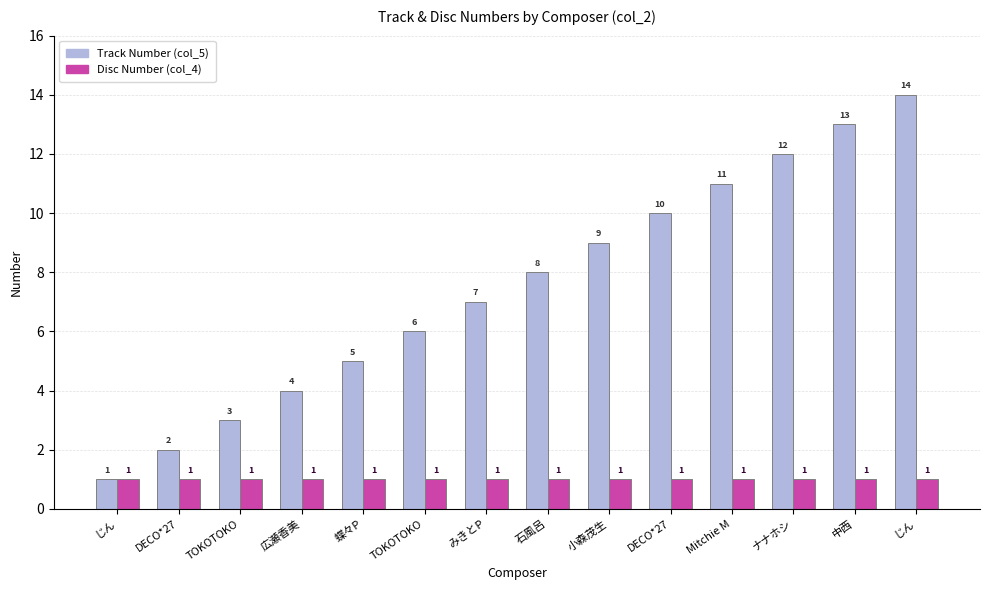

What are all the series names shown in the legend?

Track Number (col_5), Disc Number (col_4)